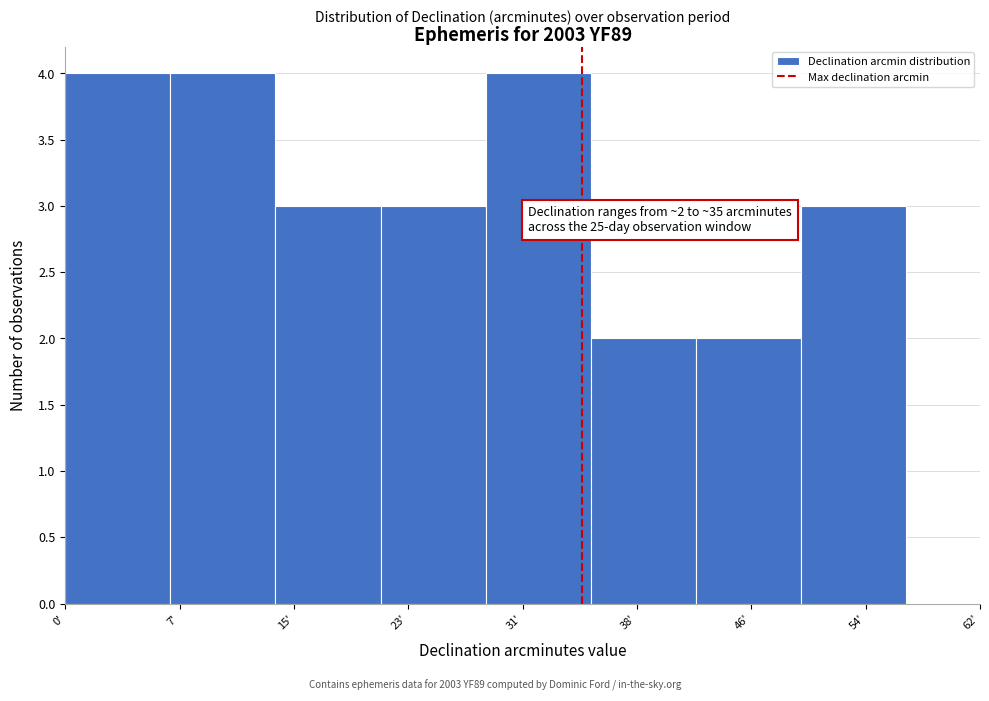

Reading right to left, transcribe all the data shown in this chart.

3	2	2	4	3	3	4	4